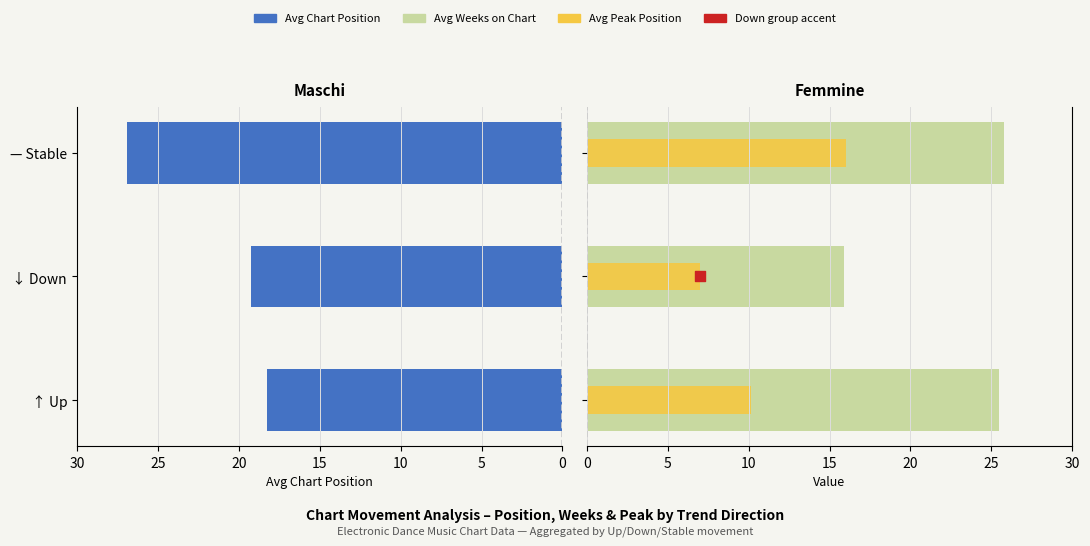

Is the value of Avg Peak Position at ↓ Down greater than the value of Avg Chart Position at — Stable?

No